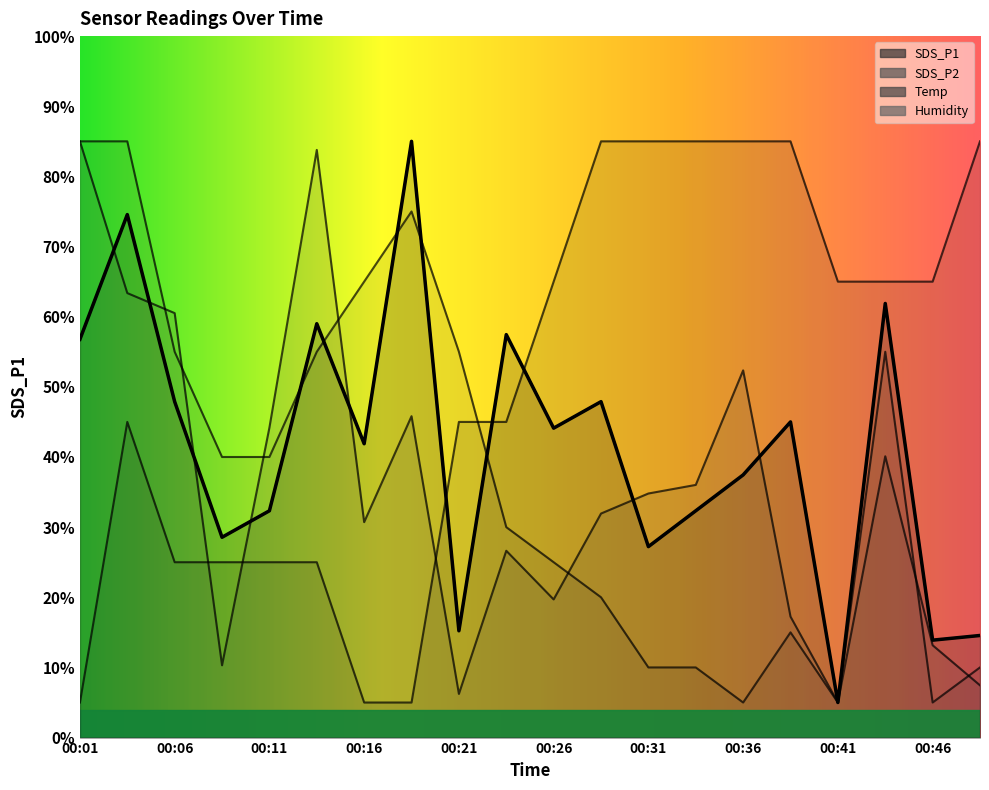

At which category does the chart reach its minimum across all series?

00:41